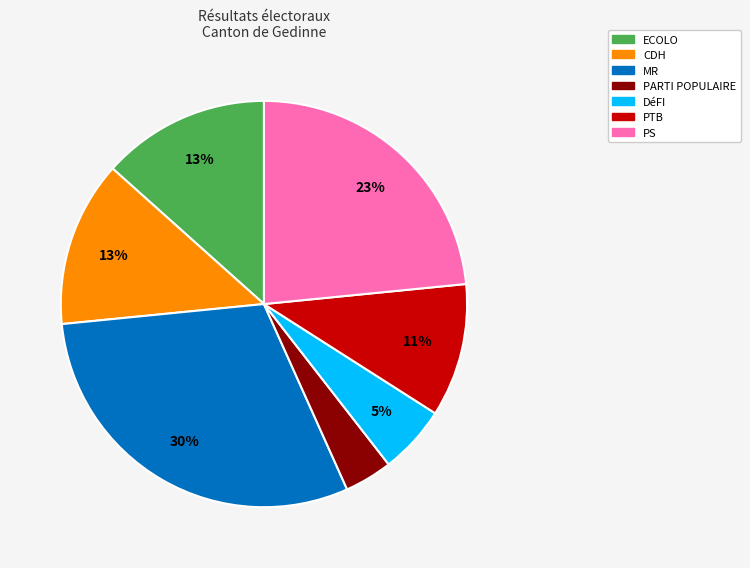

How many segments does this pie chart have?

7